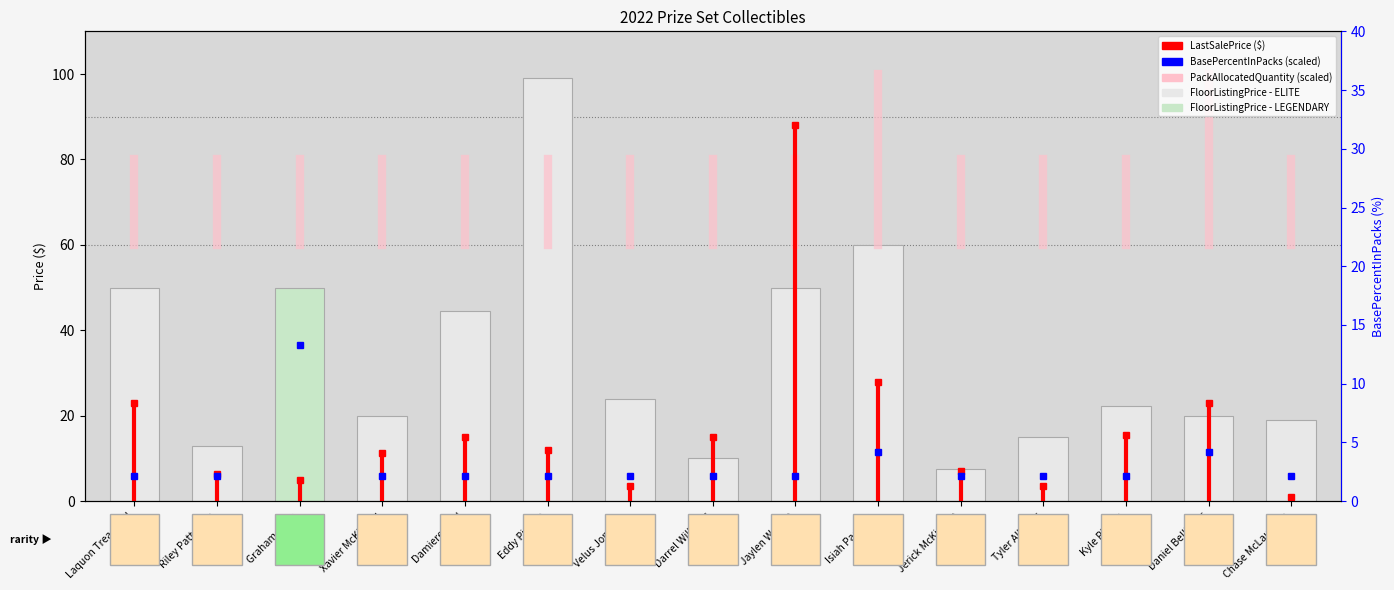

What is the difference between the maximum and minimum values in the BasePercentInPacks series?

30.9